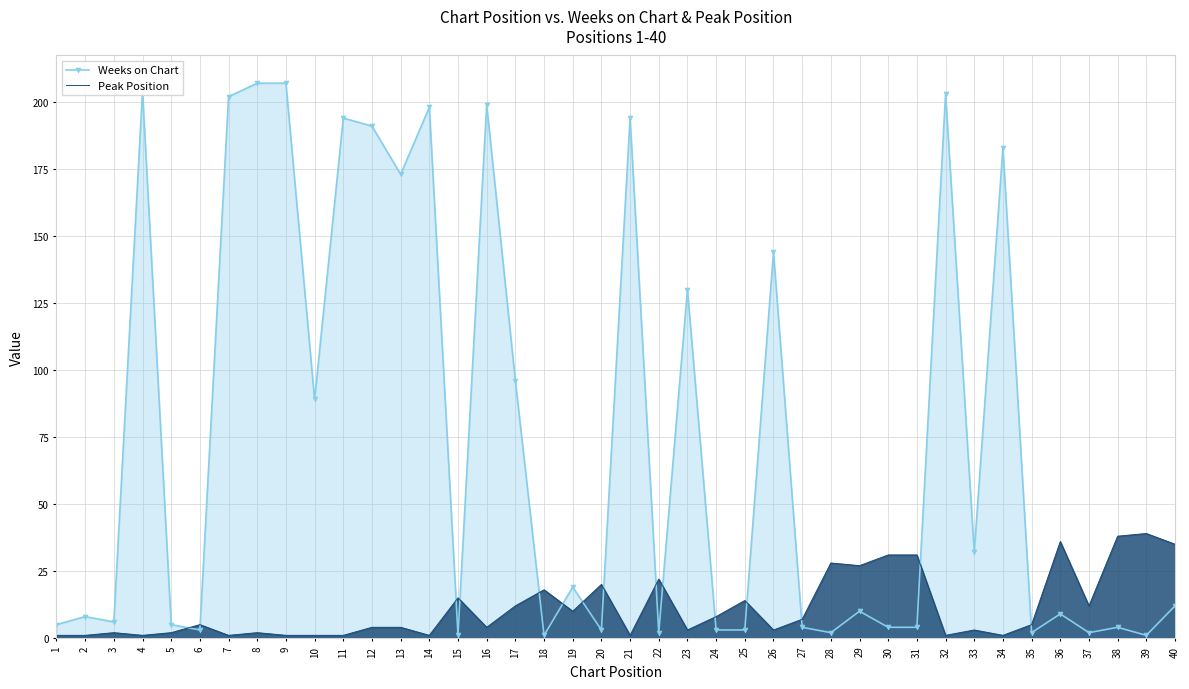

Reading left to right, transcribe all the data shown in this chart.

Weeks on Chart: 1=5	2=8	3=6	4=204	5=5	6=3	7=202	8=207	9=207	10=89	11=194	12=191	13=173	14=198	15=1	16=199	17=96	18=1	19=19	20=3	21=194	22=2	23=130	24=3	25=3	26=144	27=4	28=2	29=10	30=4	31=4	32=203	33=32	34=183	35=2	36=9	37=2	38=4	39=1	40=12
Peak Position: 1=1	2=1	3=2	4=1	5=2	6=5	7=1	8=2	9=1	10=1	11=1	12=4	13=4	14=1	15=15	16=4	17=12	18=18	19=10	20=20	21=1	22=22	23=3	24=8	25=14	26=3	27=7	28=28	29=27	30=31	31=31	32=1	33=3	34=1	35=5	36=36	37=12	38=38	39=39	40=35